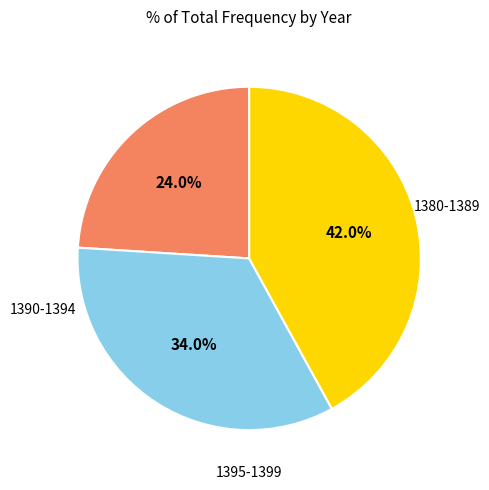

Does any single category account for the majority?

No